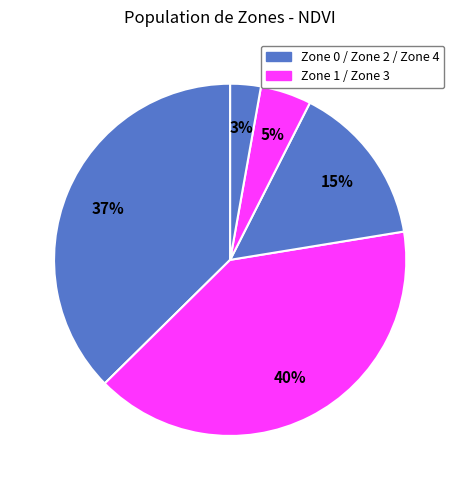

What is the smallest slice in the pie chart?

Zone 4